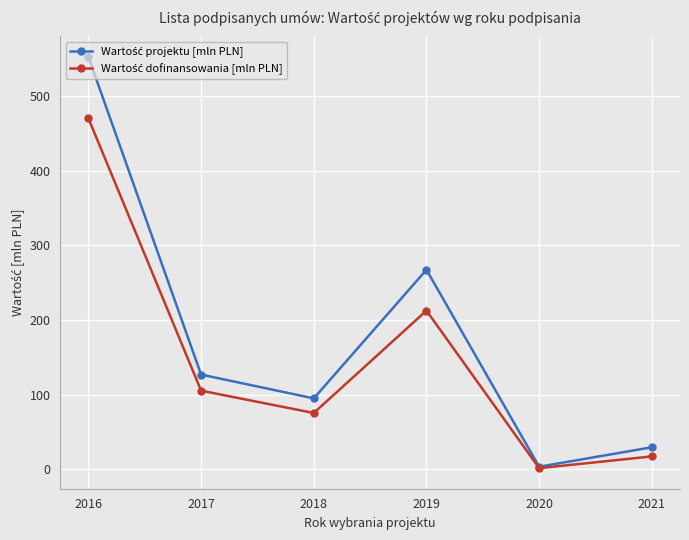

At which category is the sum across all series the highest?

2016